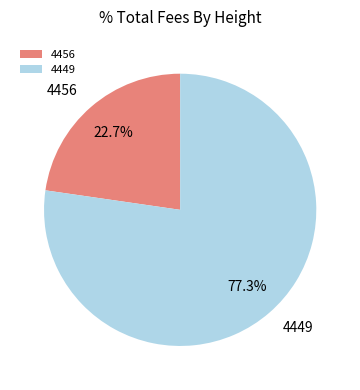

True or false: 4456 accounts for 23% of the total.

True